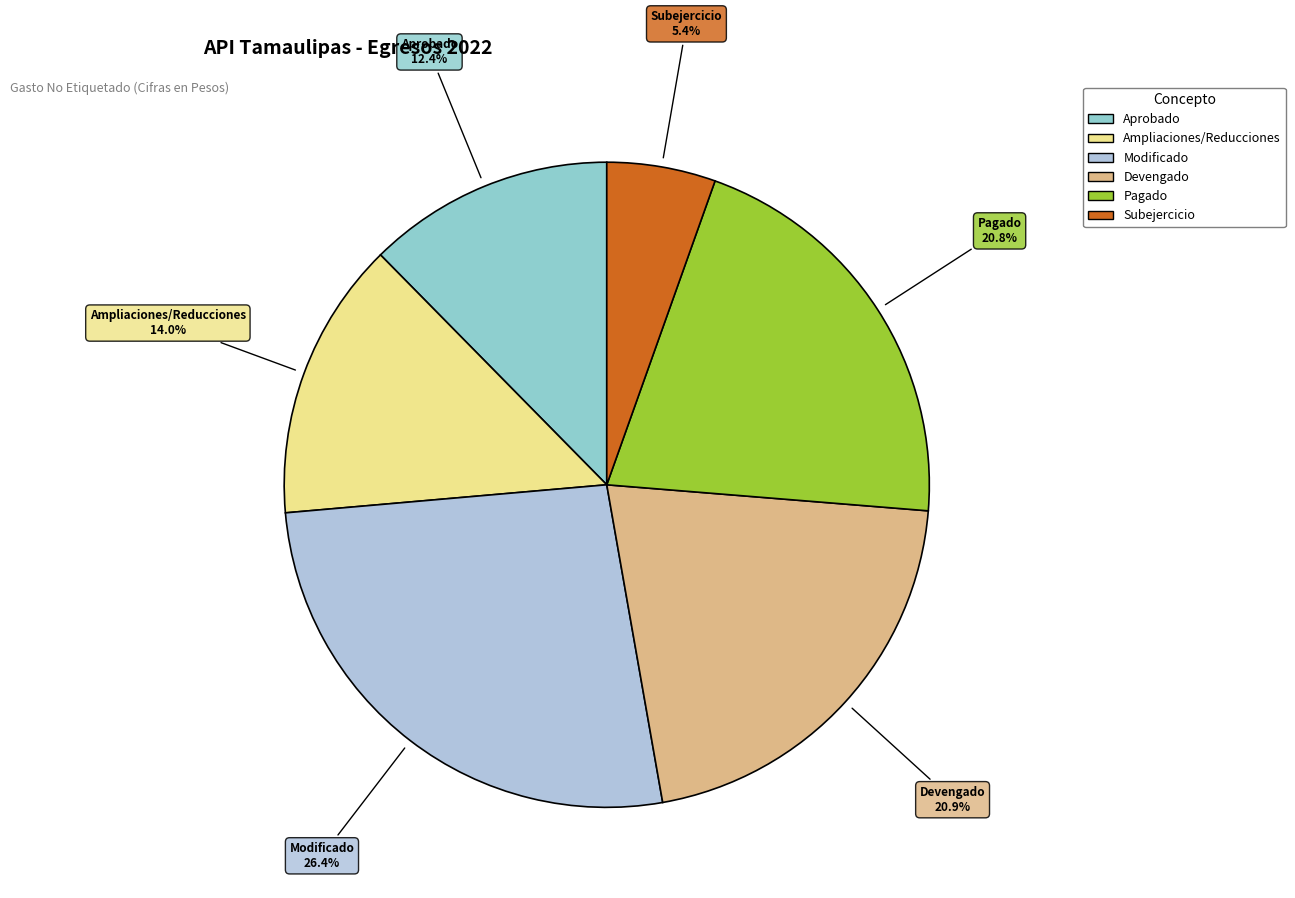

Count the number of slices in the pie.

6